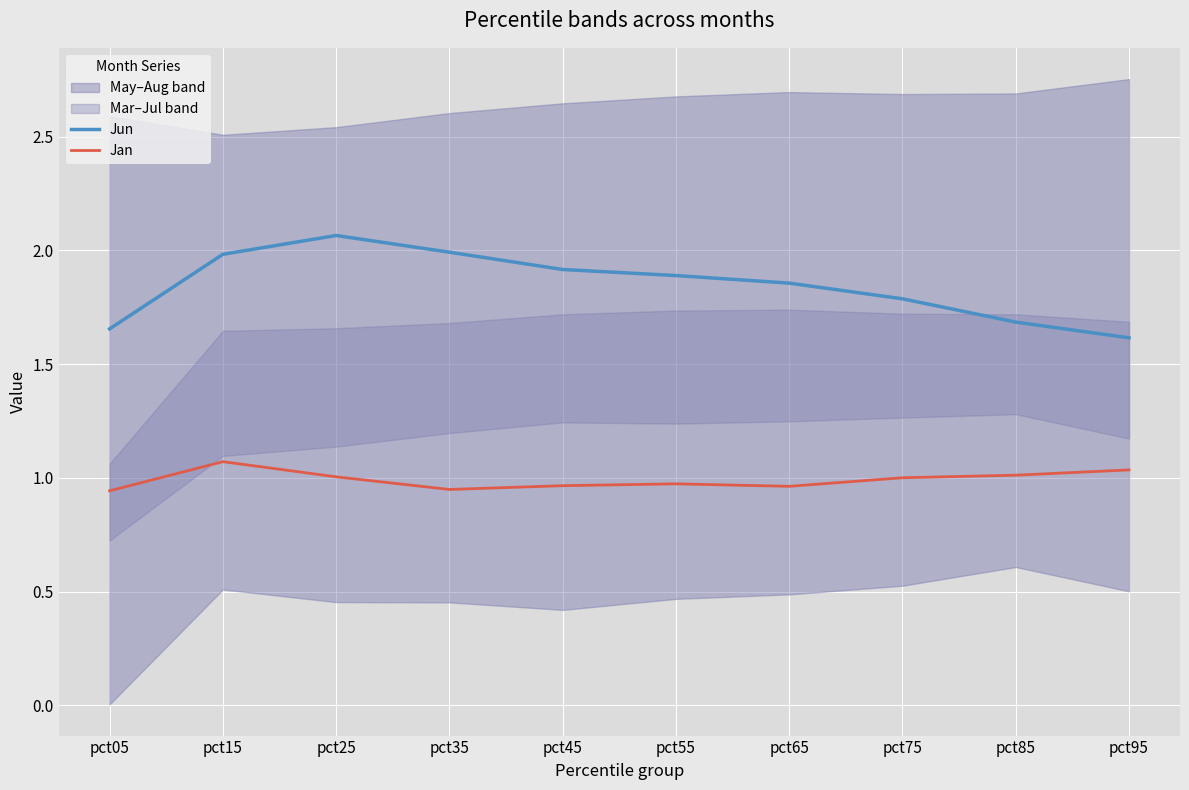

Where does the Jan series first go above 1?

pct15